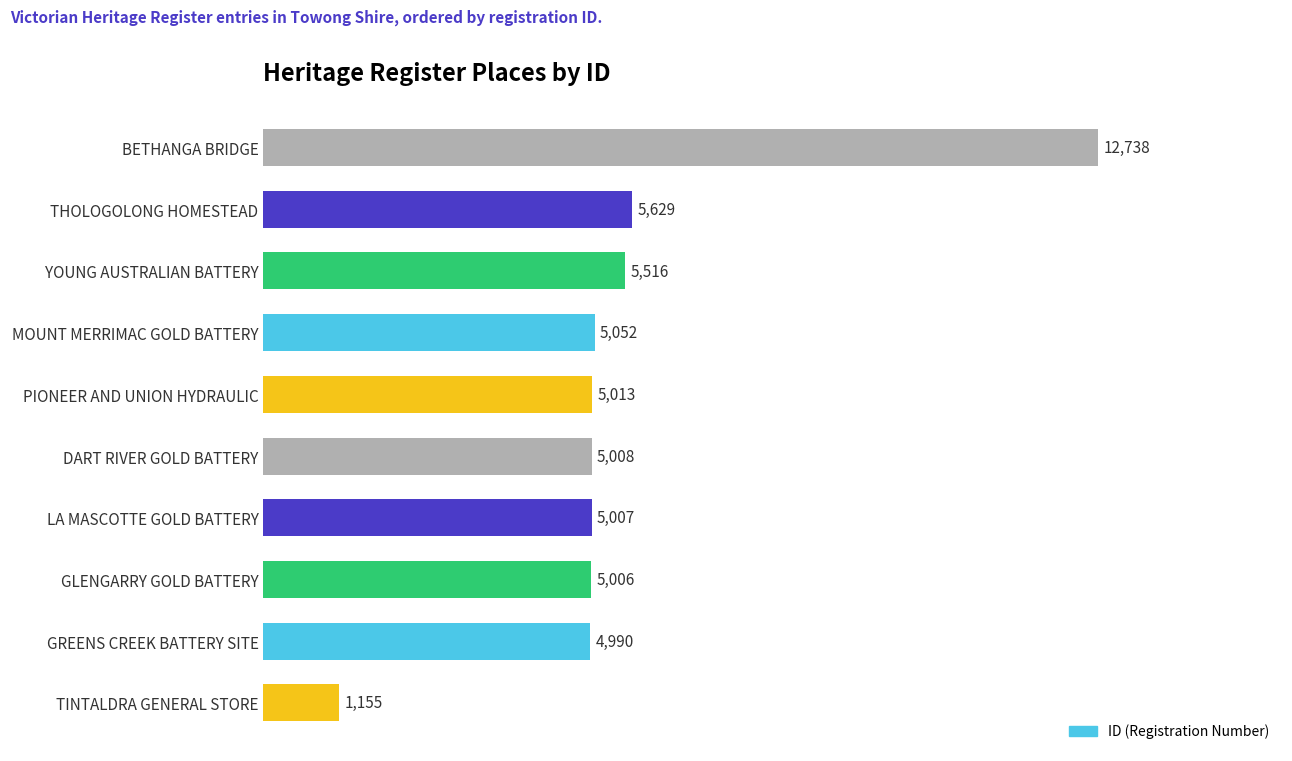

What is the minimum value shown in the chart?

1155